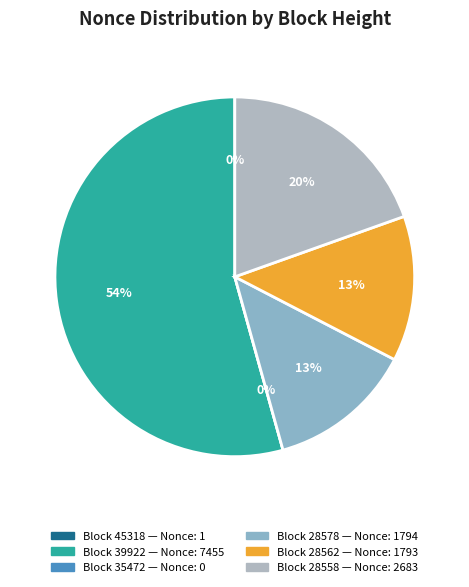

What is the change in value from 45318 to 39922?

+7454